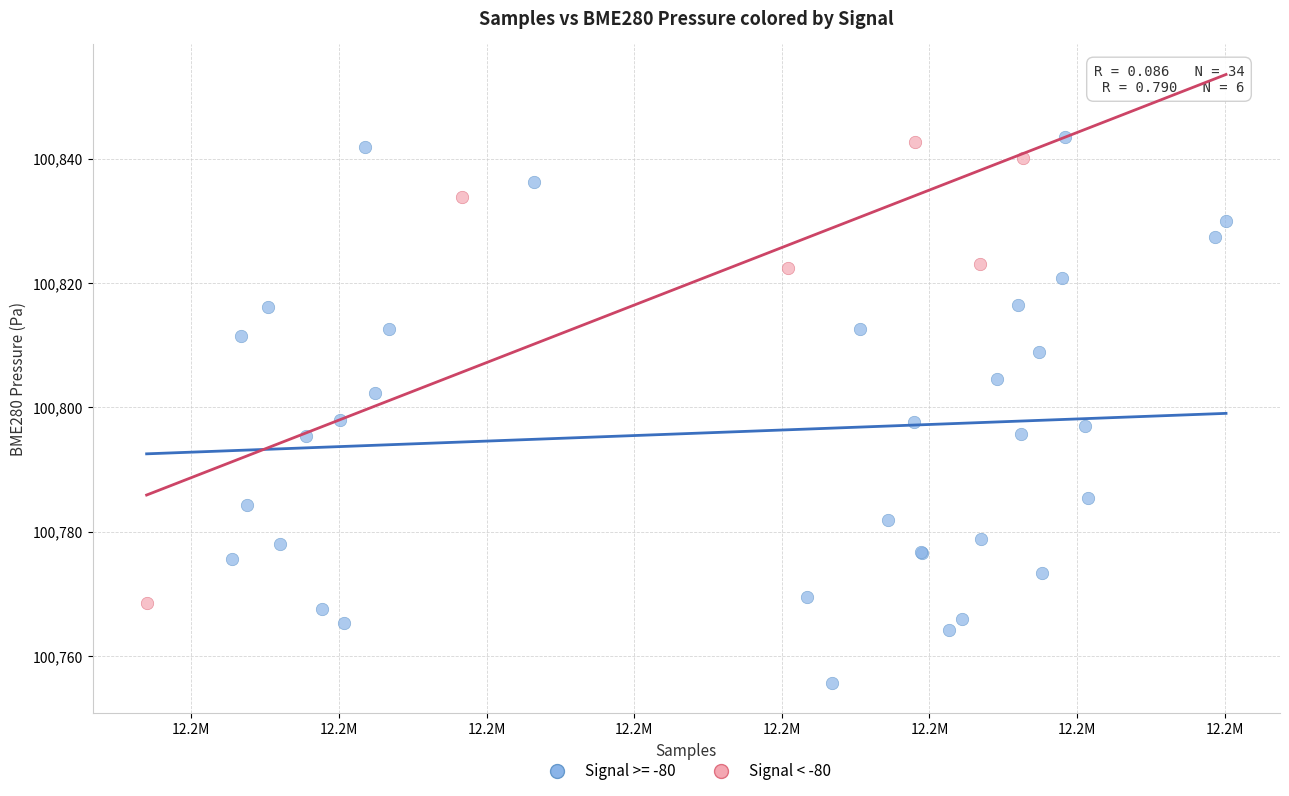

Which series reaches the minimum Y coordinate?

Signal >= -80